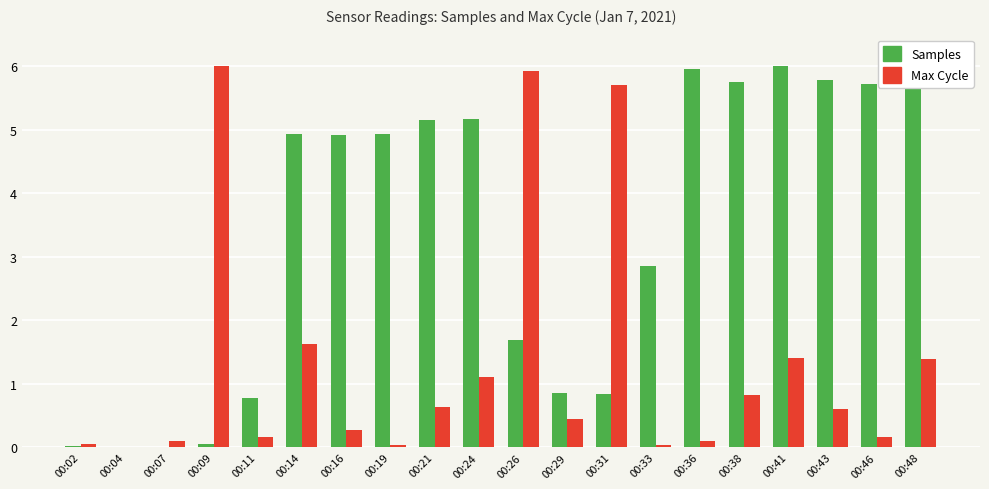

Between 00:04 and 00:16, which series saw the biggest shift?

Samples